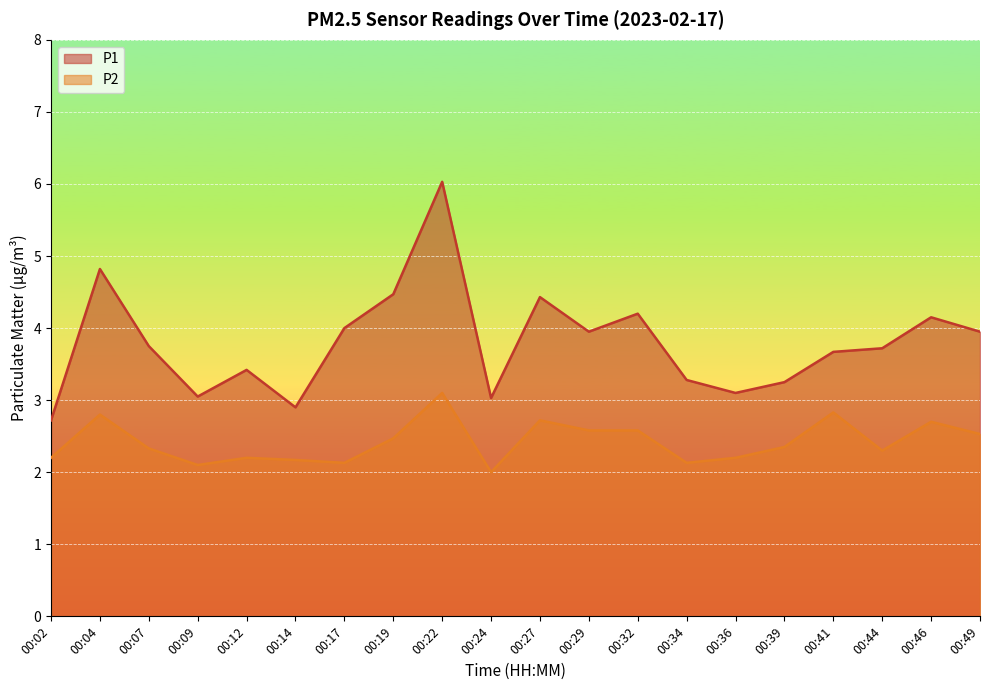

How many interior local valleys does the P2 series have?

5